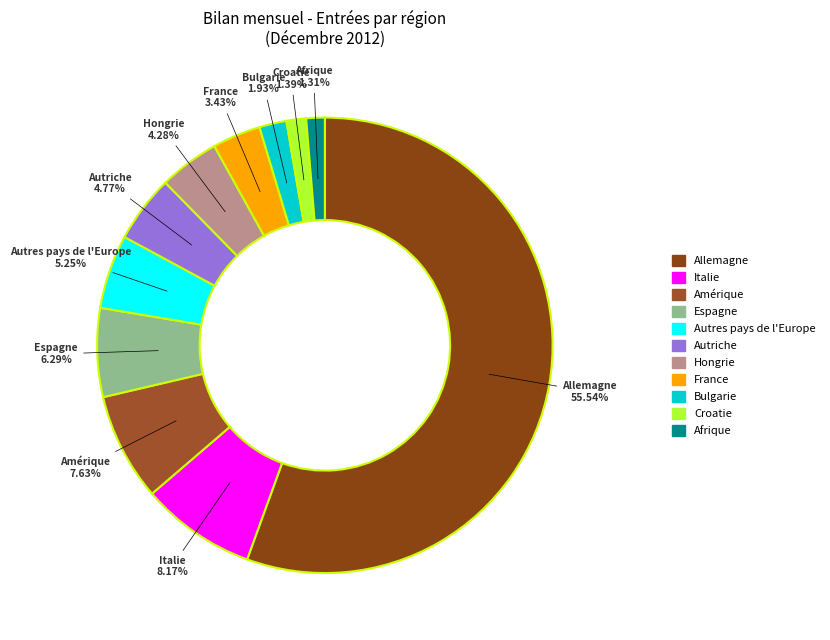

What is the ratio of the value at Amérique to the value at Afrique?

5.8